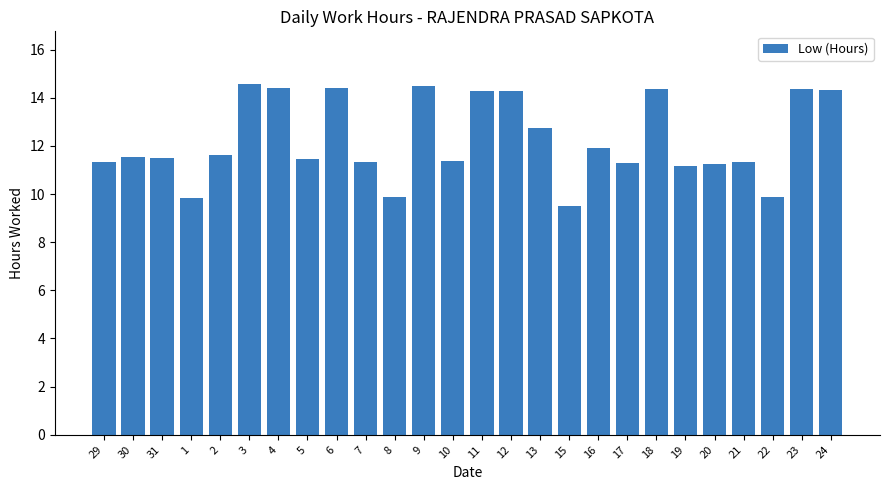

True or false: the data shows 11.4 at 10.

True